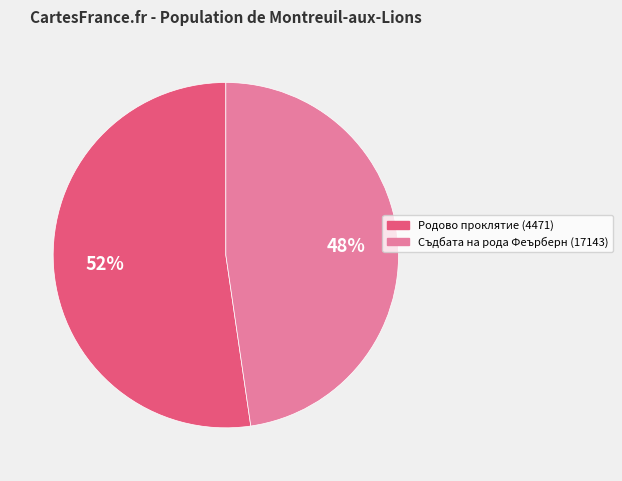

What is the smallest slice in the pie chart?

Съдбата на рода Феърберн (17143)